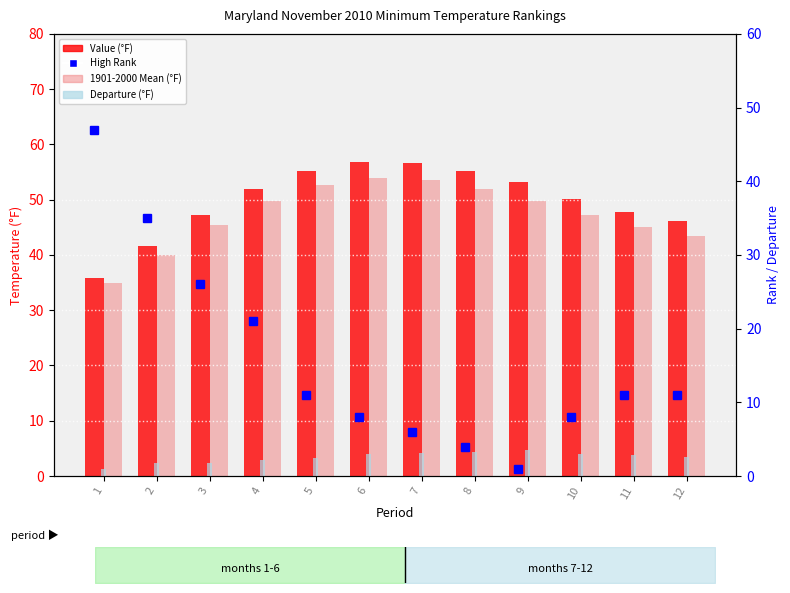

List the series in order of their peak value, lowest first.

Departure (°F), High Rank, 1901-2000 Mean (°F), Value (°F)